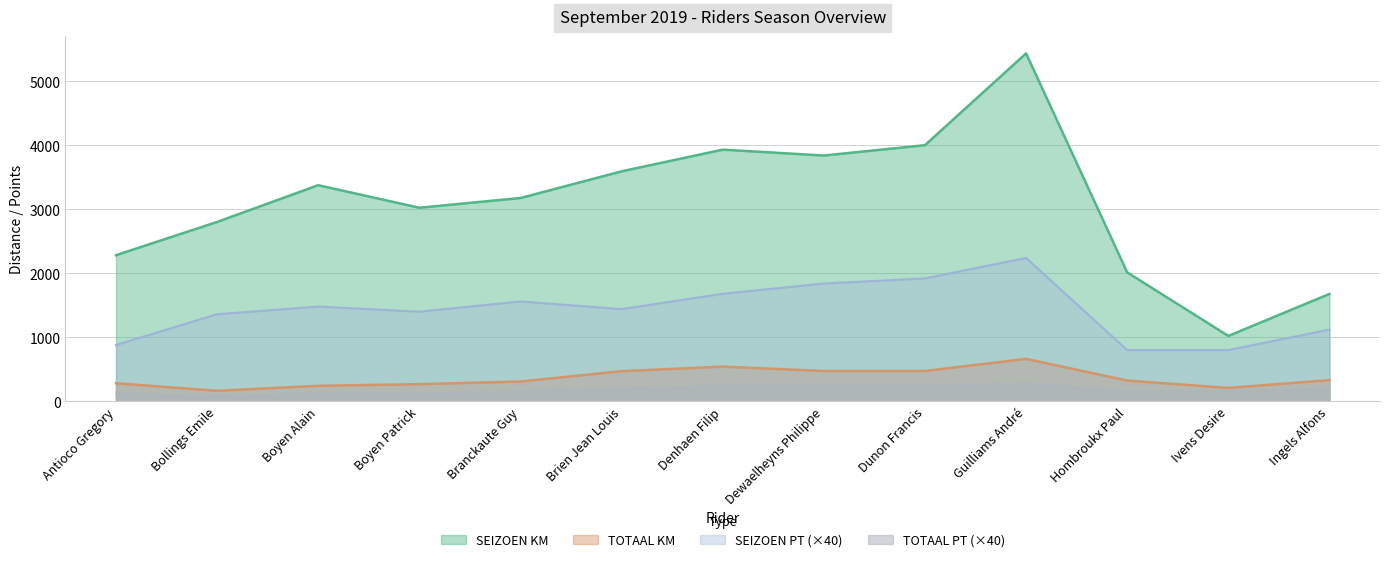

Which label corresponds to the smallest value in the chart?

Bollings Emile